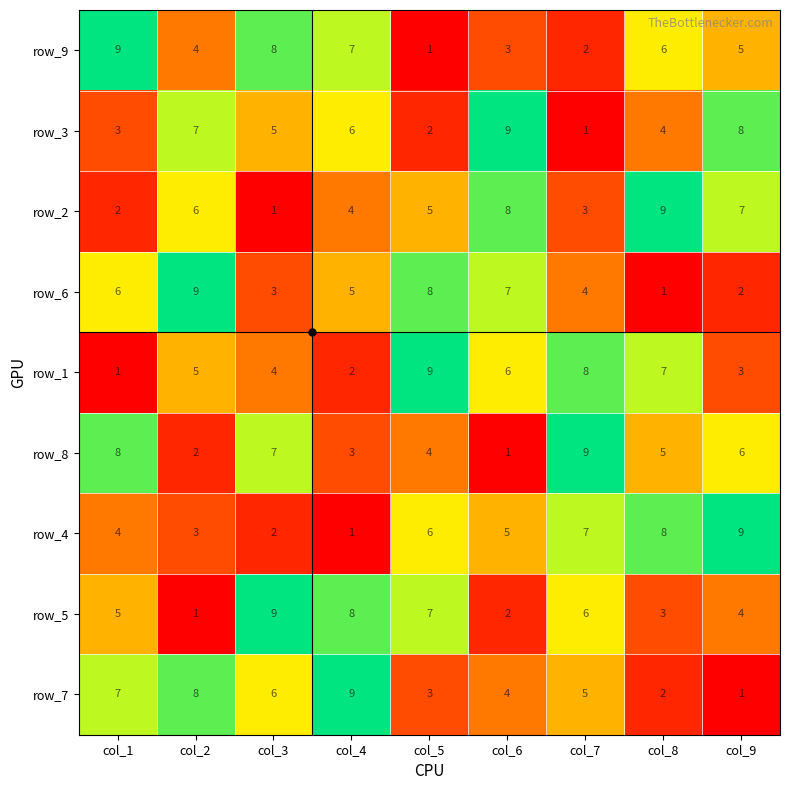

What is the maximum value for row_1?

9